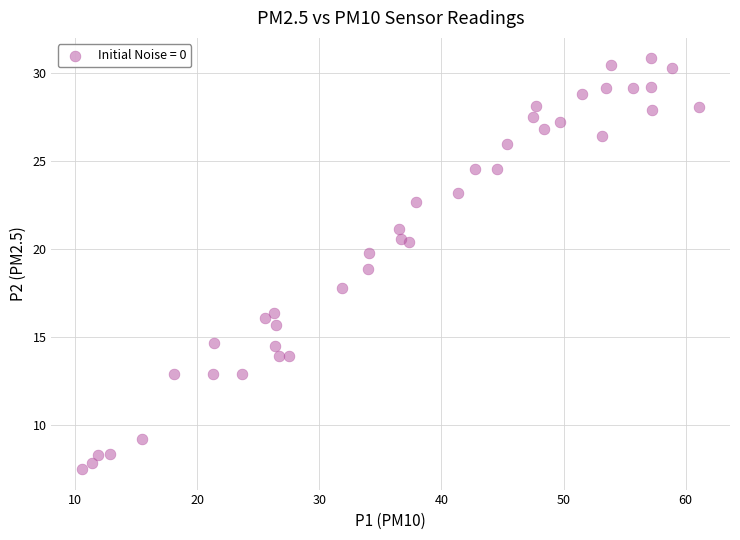

What is the range of Y values (max minus min)?

23.3